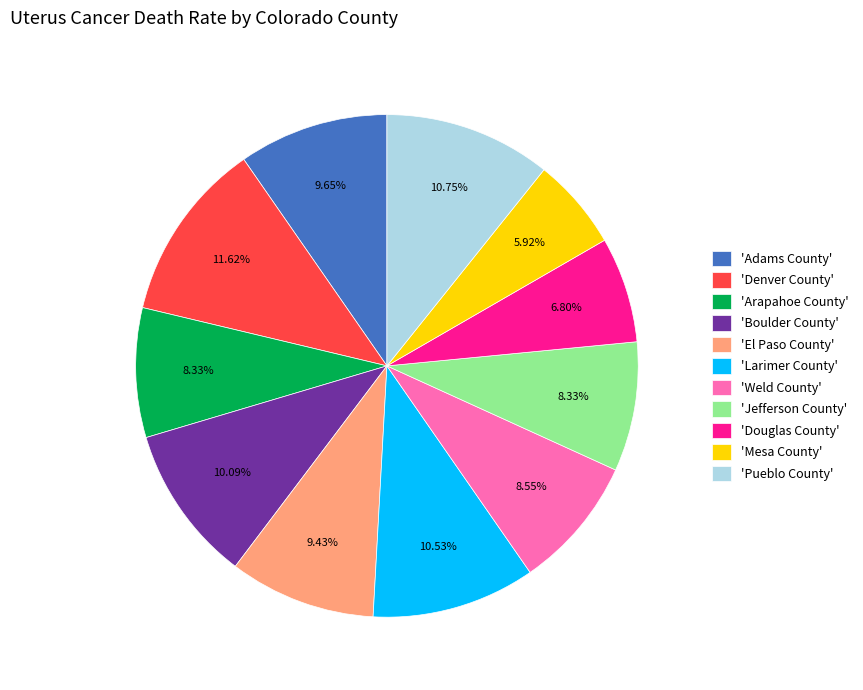

How many slices are in this pie chart?

11